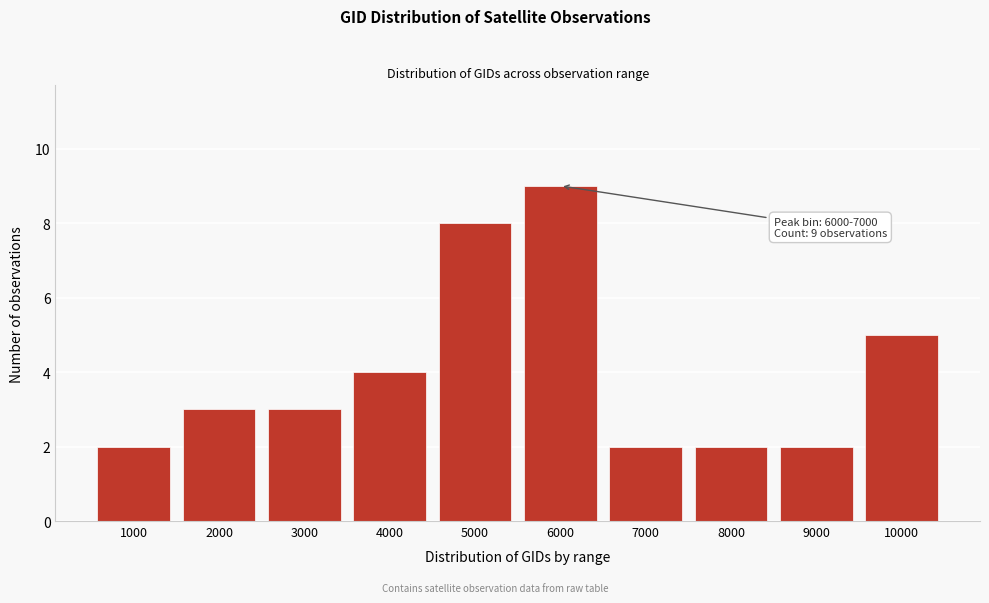

Reading right to left, list all the values displayed in this chart.

10000=5	9000=2	8000=2	7000=2	6000=9	5000=8	4000=4	3000=3	2000=3	1000=2